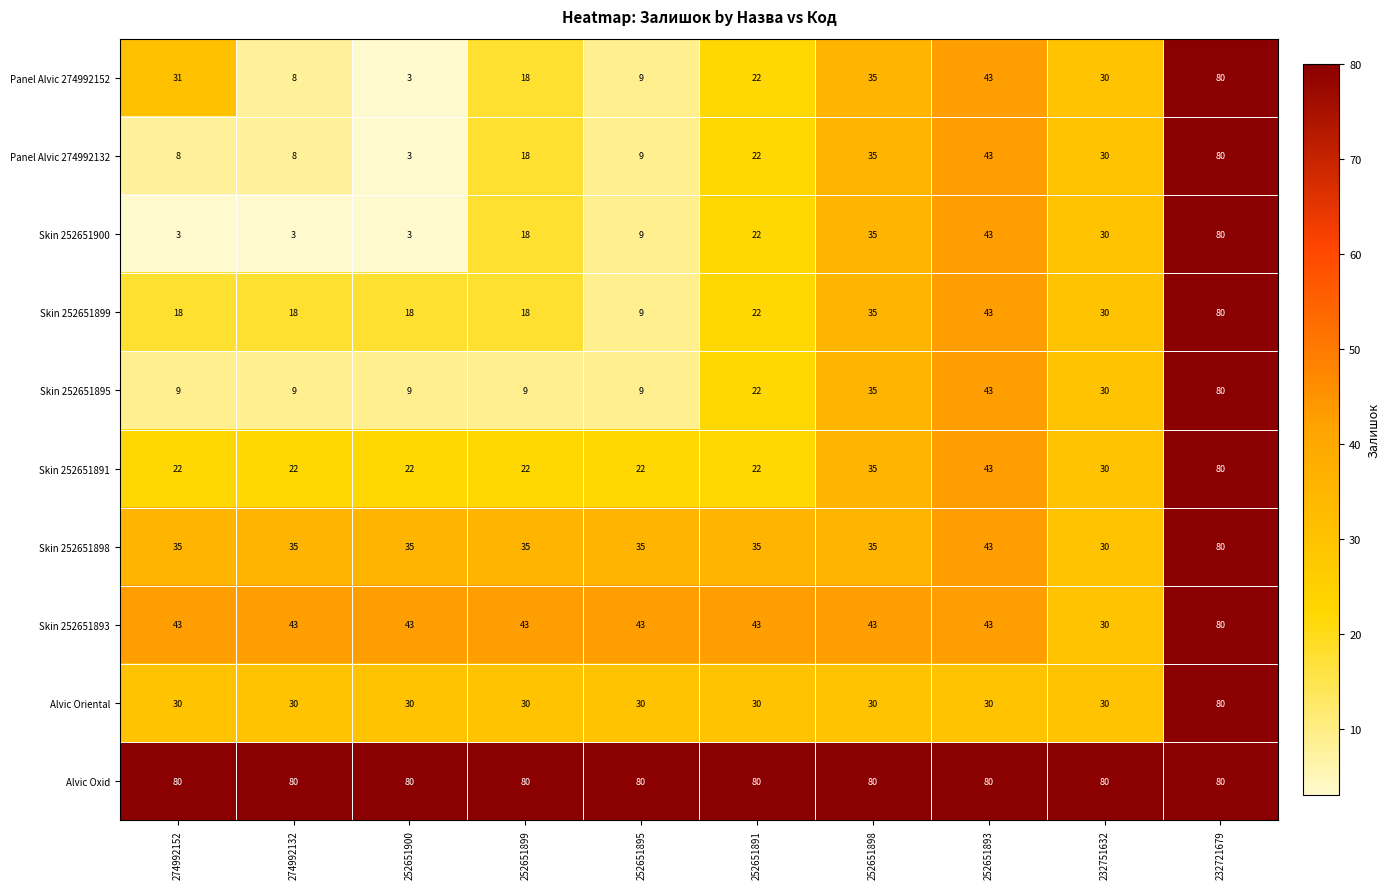

What is the sum of all Panel Alvic 274992132 values?

256